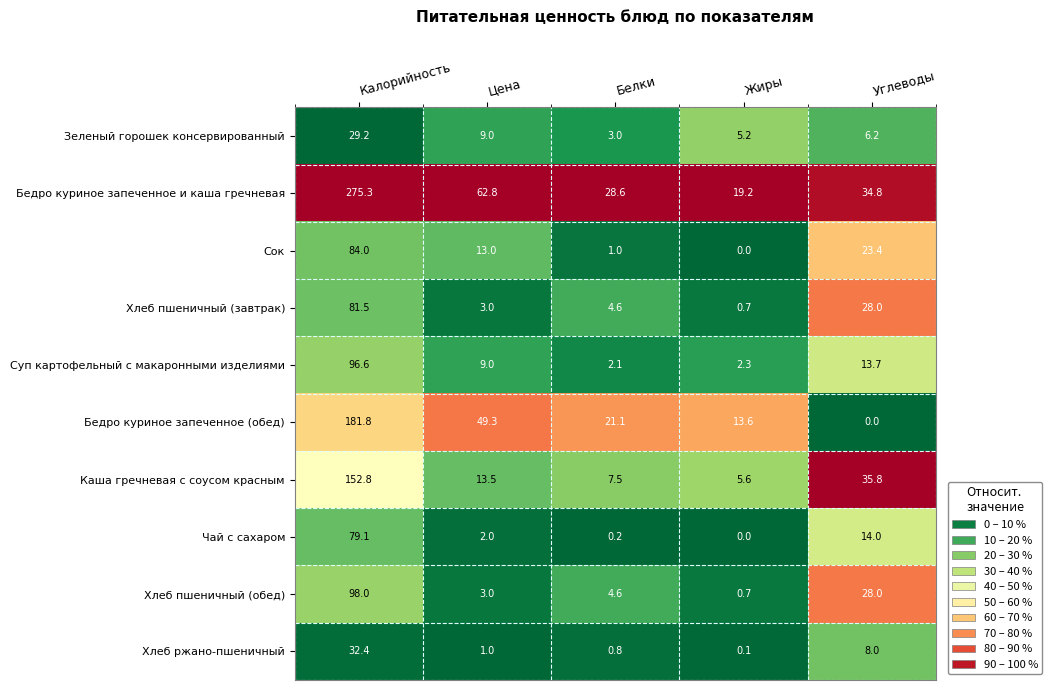

Rank the series at Калорийность from lowest to highest value.

Зеленый горошек консервированный, Хлеб ржано-пшеничный, Чай с сахаром, Хлеб пшеничный (завтрак), Сок, Суп картофельный с макаронными изделиями, Хлеб пшеничный (обед), Каша гречневая с соусом красным, Бедро куриное запеченное (обед), Бедро куриное запеченное и каша гречневая